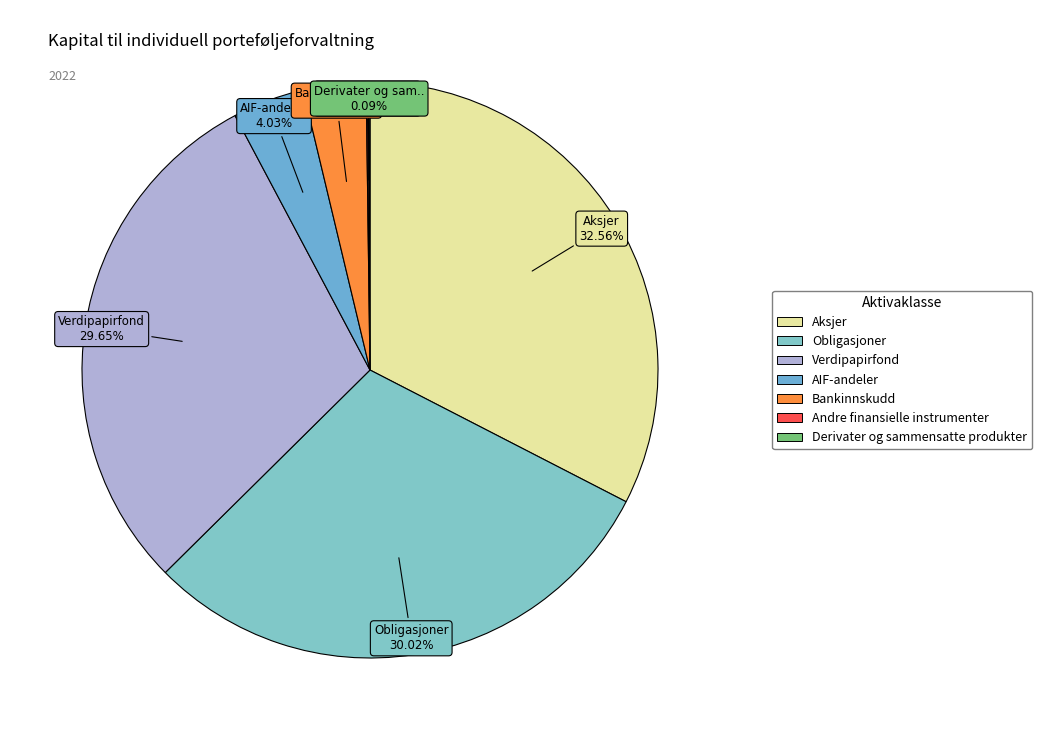

How many slices are in this pie chart?

7